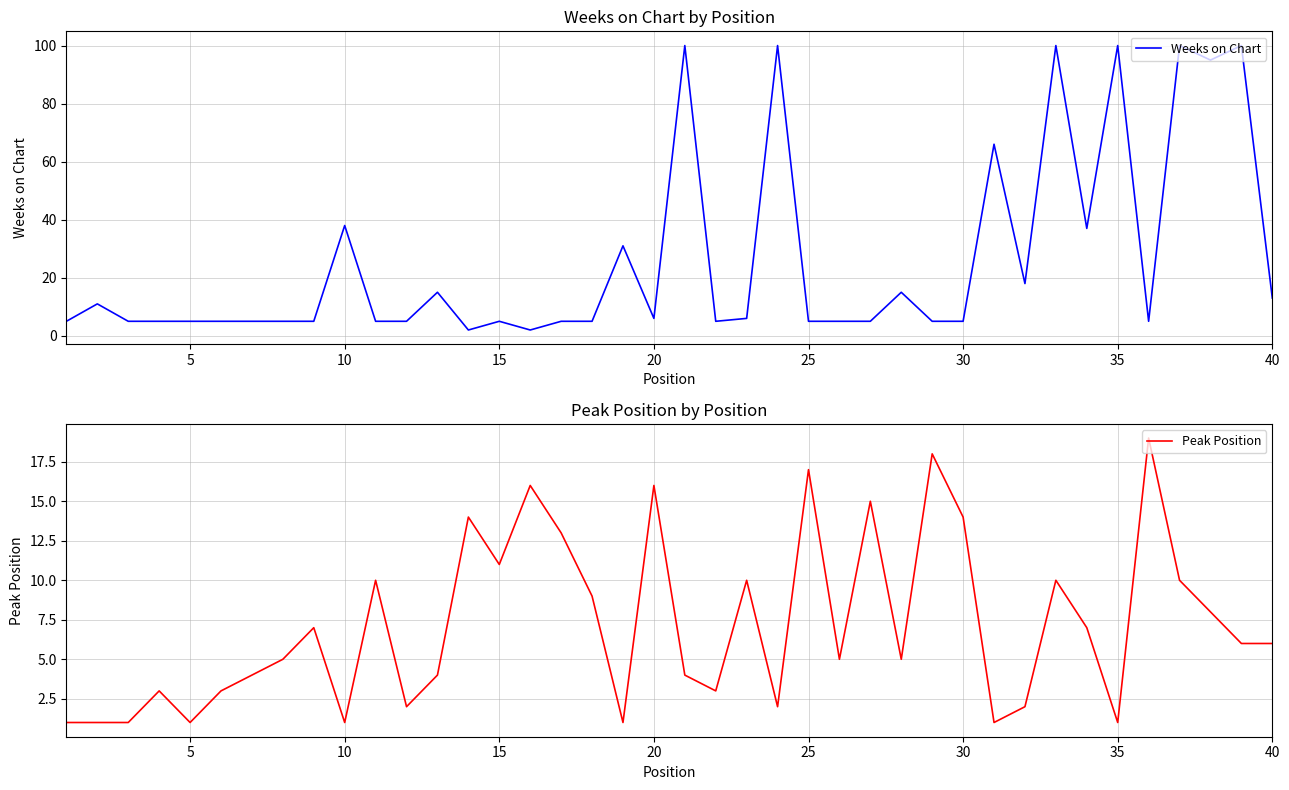

True or false: Weeks on Chart has a value of 5 at 30.

True